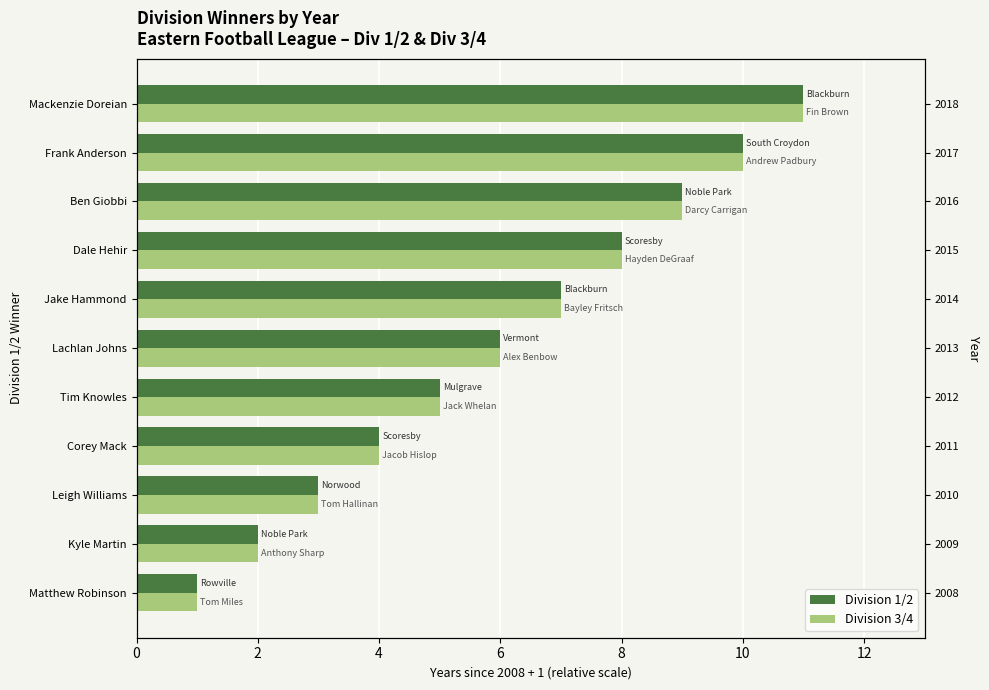

Which series has the largest total across all categories?

Division 1/2